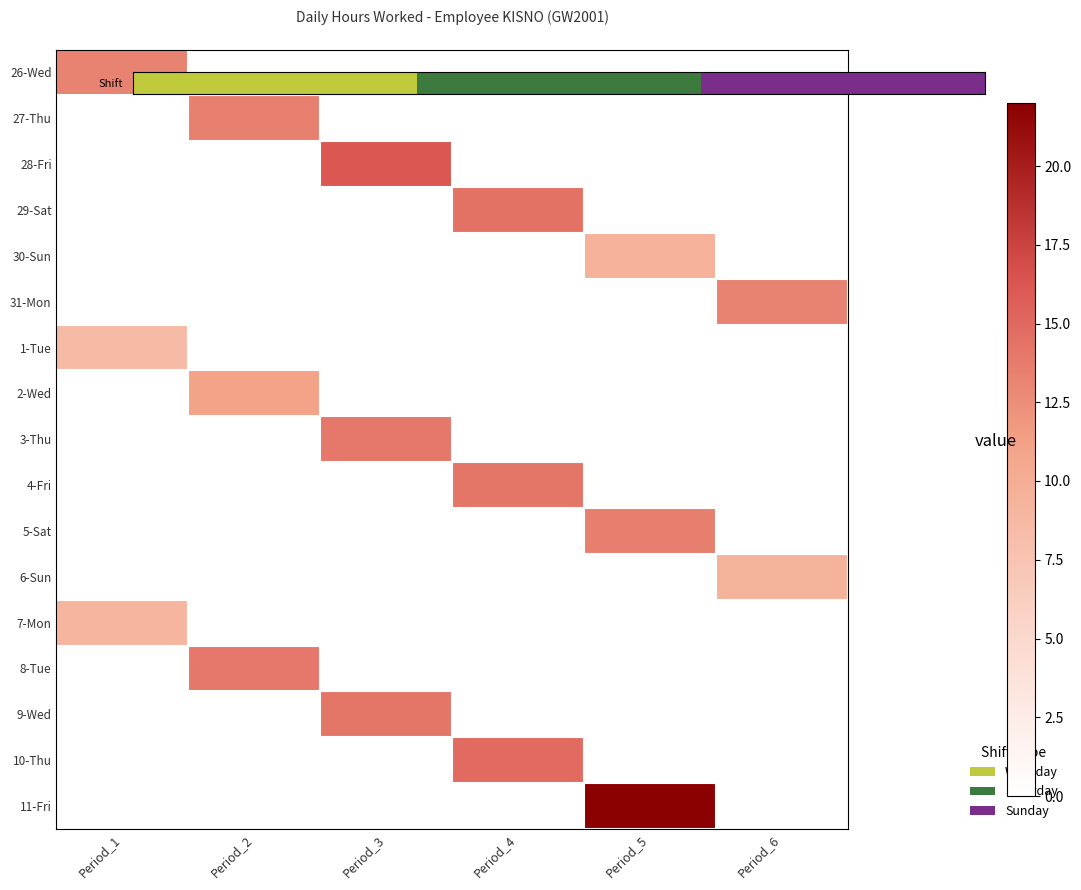

Rank the series by their maximum value, from lowest to highest.

Shift, 1-Tue, 7-Mon, 6-Sun, 30-Sun, 2-Wed, 31-Mon, 27-Thu, 5-Sat, 3-Thu, 8-Tue, 4-Fri, 9-Wed, 29-Sat, 10-Thu, 28-Fri, 11-Fri